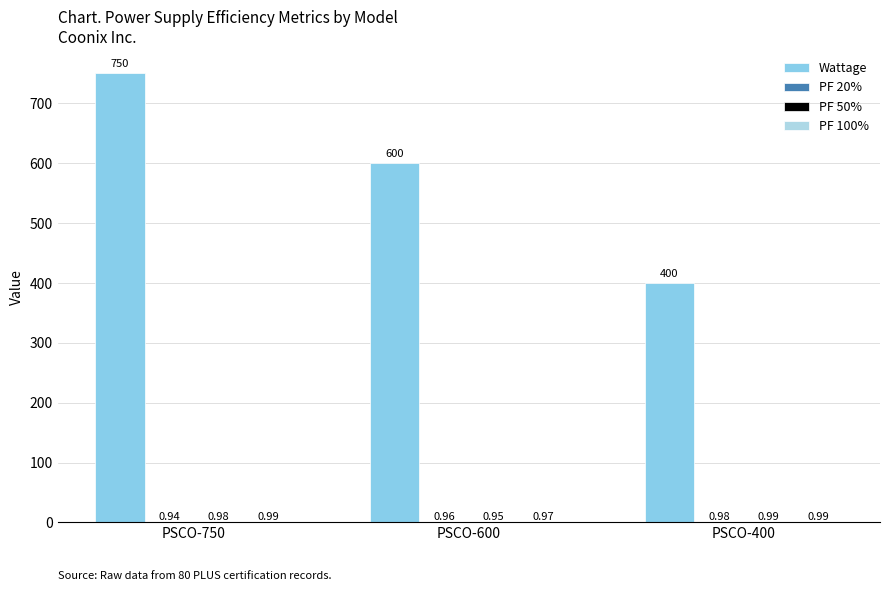

Between PSCO-600 and PSCO-400, which series saw the biggest shift?

Wattage